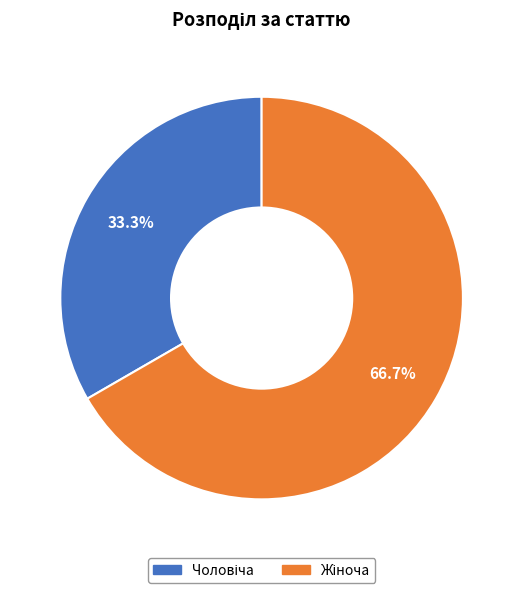

Does any single category account for the majority?

Yes